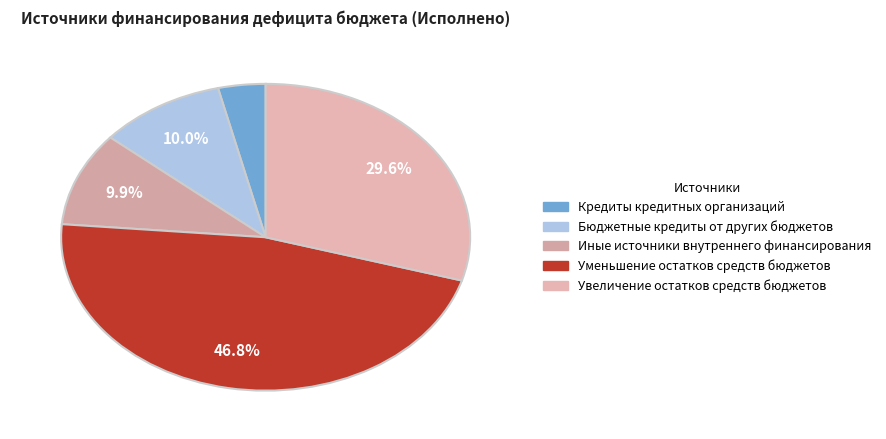

Does Бюджетные кредиты от других бюджетов represent more than half of the total?

No